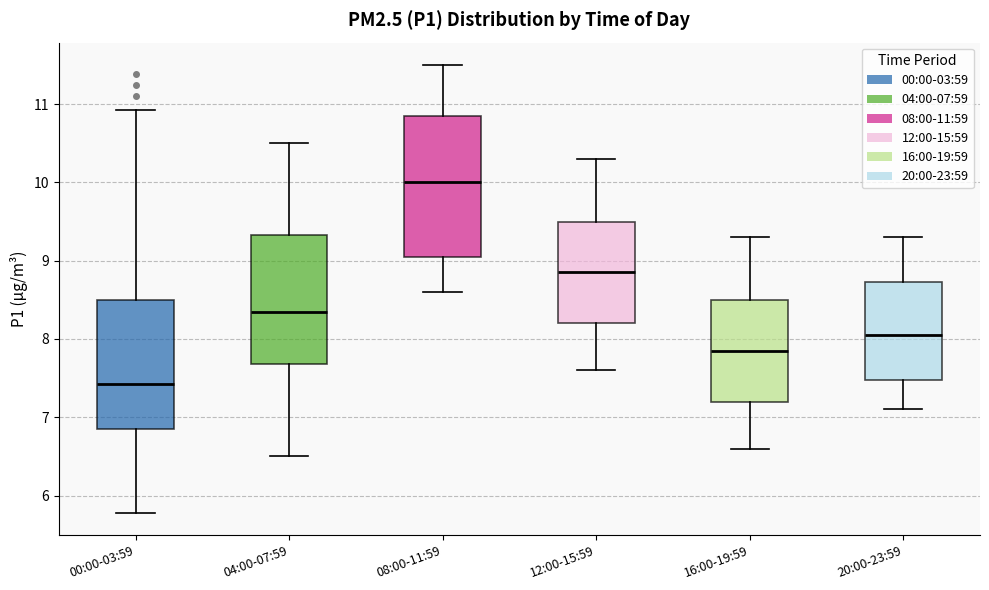

Reading left to right, transcribe this box plot: for each box, give where its median line is, the range the box spans, and where its two whiskers end, as read against the y-axis. The values are not printed on the chart, so give them approximately, as read against the axis.

00:00-03:59: median 7.4, box 6.9 to 8.5, whiskers 5.8 to 10.9
04:00-07:59: median 8.4, box 7.7 to 9.3, whiskers 6.5 to 10.5
08:00-11:59: median 10.0, box 9.1 to 10.9, whiskers 8.6 to 11.5
12:00-15:59: median 8.9, box 8.2 to 9.5, whiskers 7.6 to 10.3
16:00-19:59: median 7.9, box 7.2 to 8.5, whiskers 6.6 to 9.3
20:00-23:59: median 8.1, box 7.5 to 8.7, whiskers 7.1 to 9.3